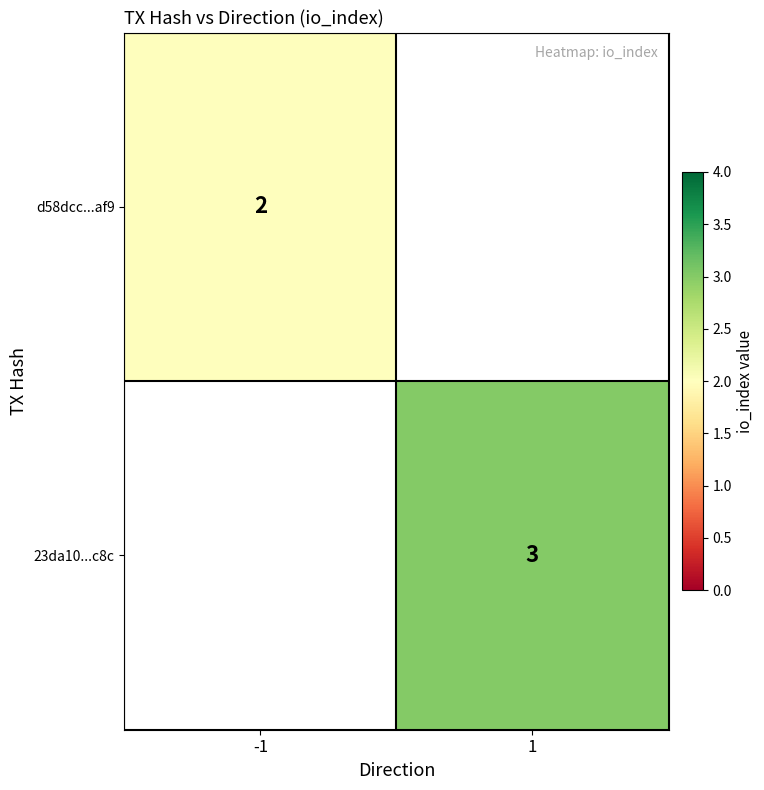

Is the value of 23da10...c8c at 1 greater than the value of d58dcc...af9 at -1?

Yes